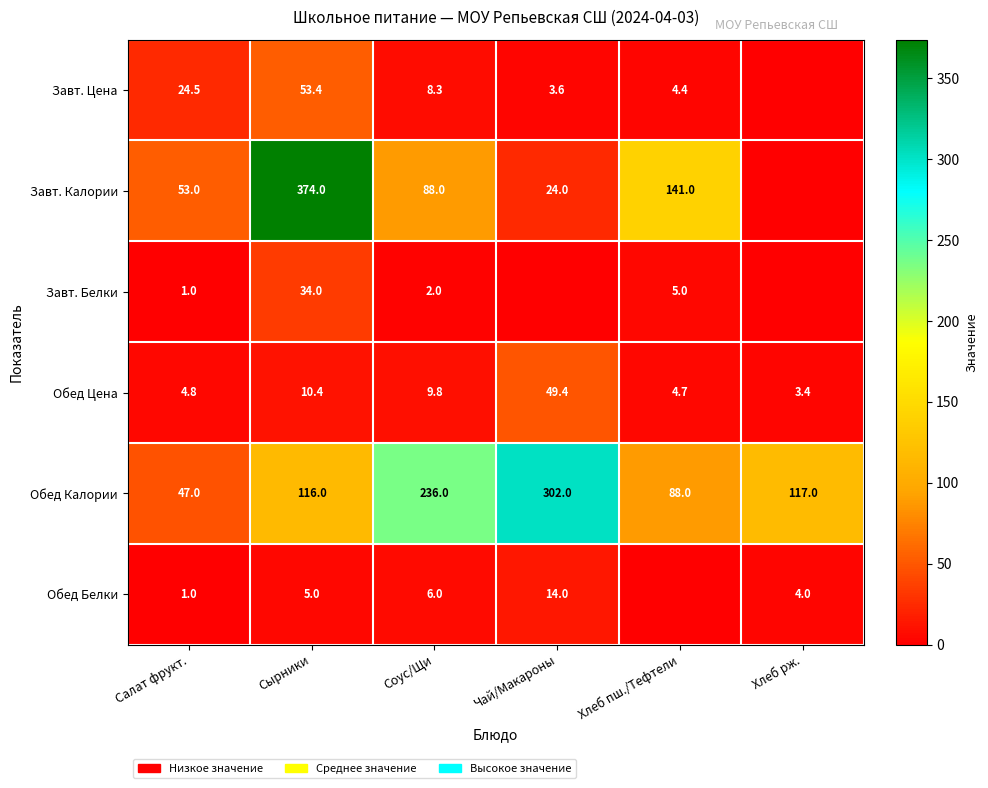

What is the difference between the maximum and minimum values in the Обед Калории series?

255.0